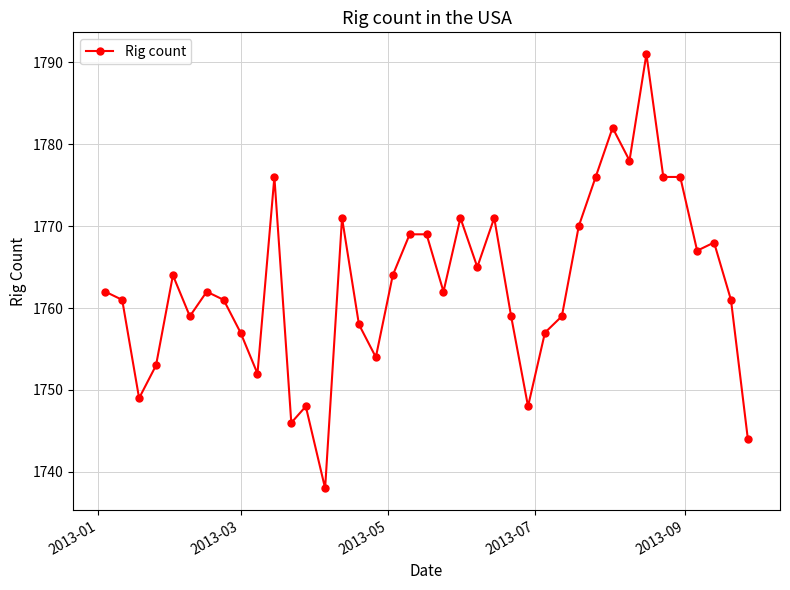

What is the value of the 22nd point from the left?

1771